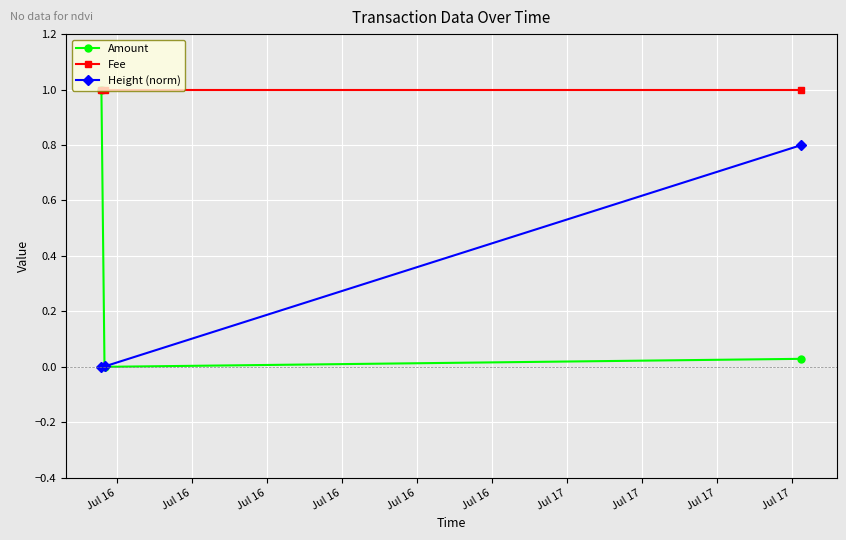

Which series has the widest spread of values?

Amount